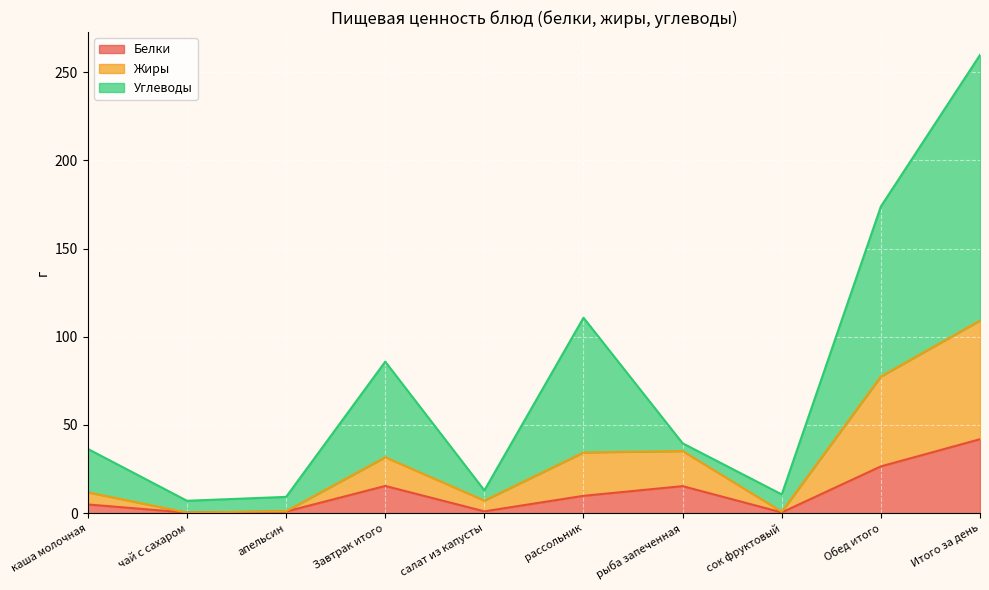

Which series has the largest range (max minus min)?

Углеводы